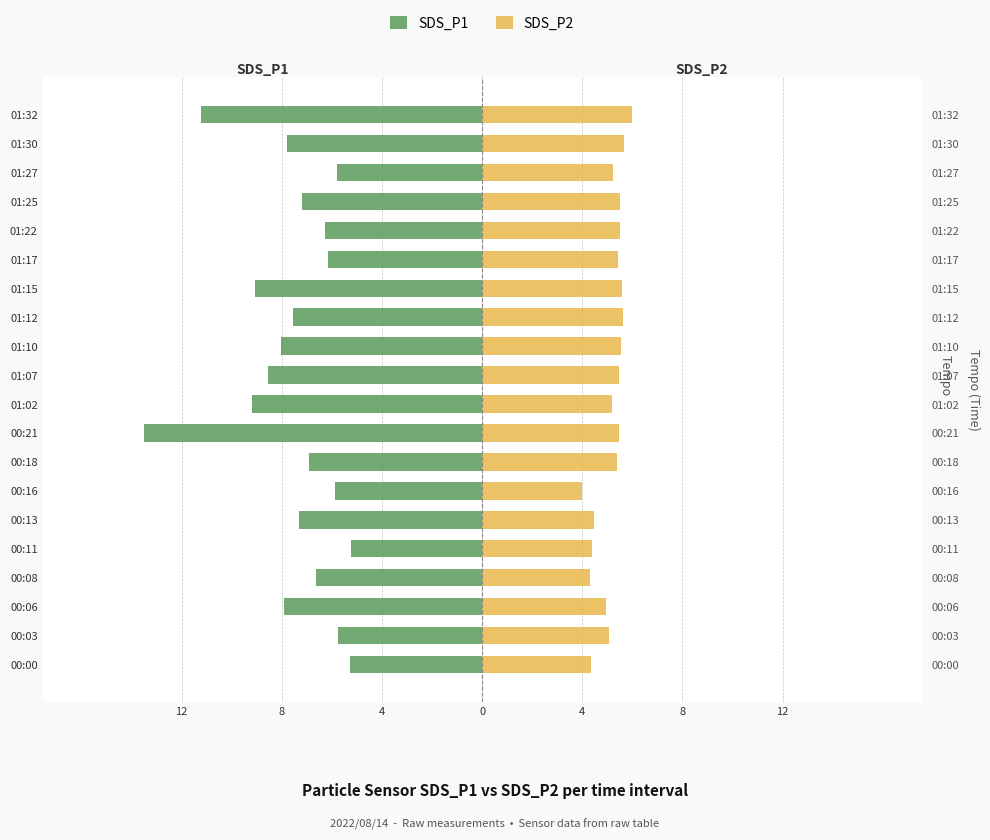

Which series has the largest range (max minus min)?

SDS_P1